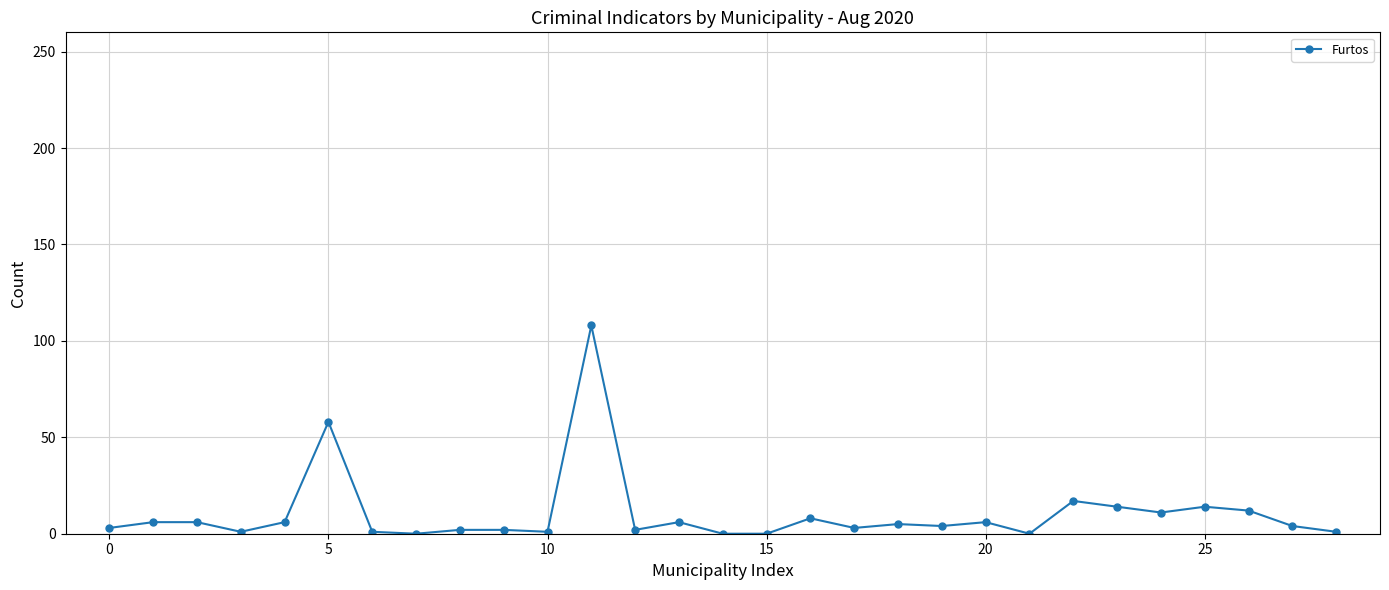

How many distinct data groups are displayed?

1